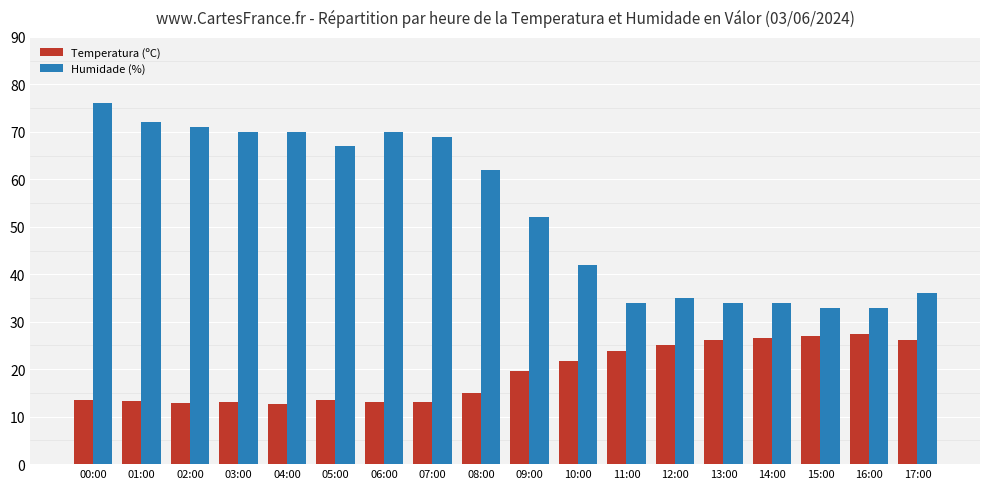

Rank the series by their maximum value, from lowest to highest.

Temperatura (ºC), Humidade (%)